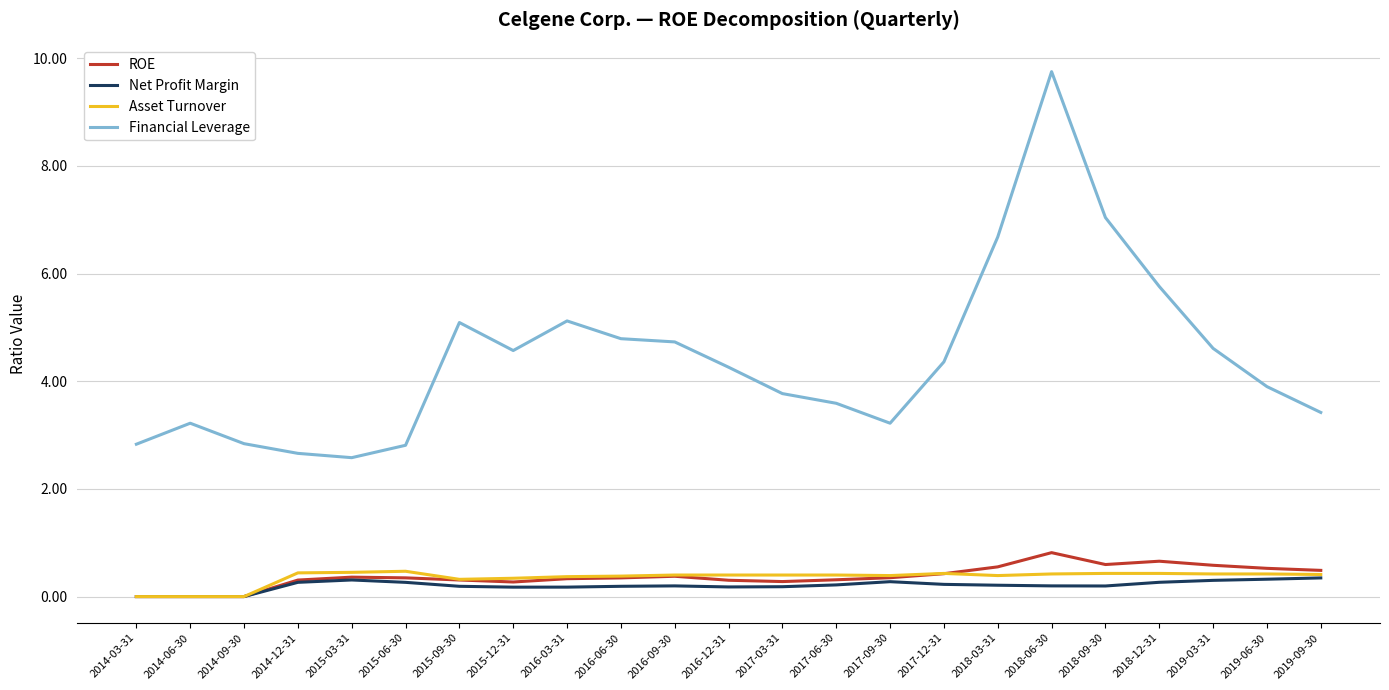

Where is Financial Leverage nearest to the value 6?

2018-12-31